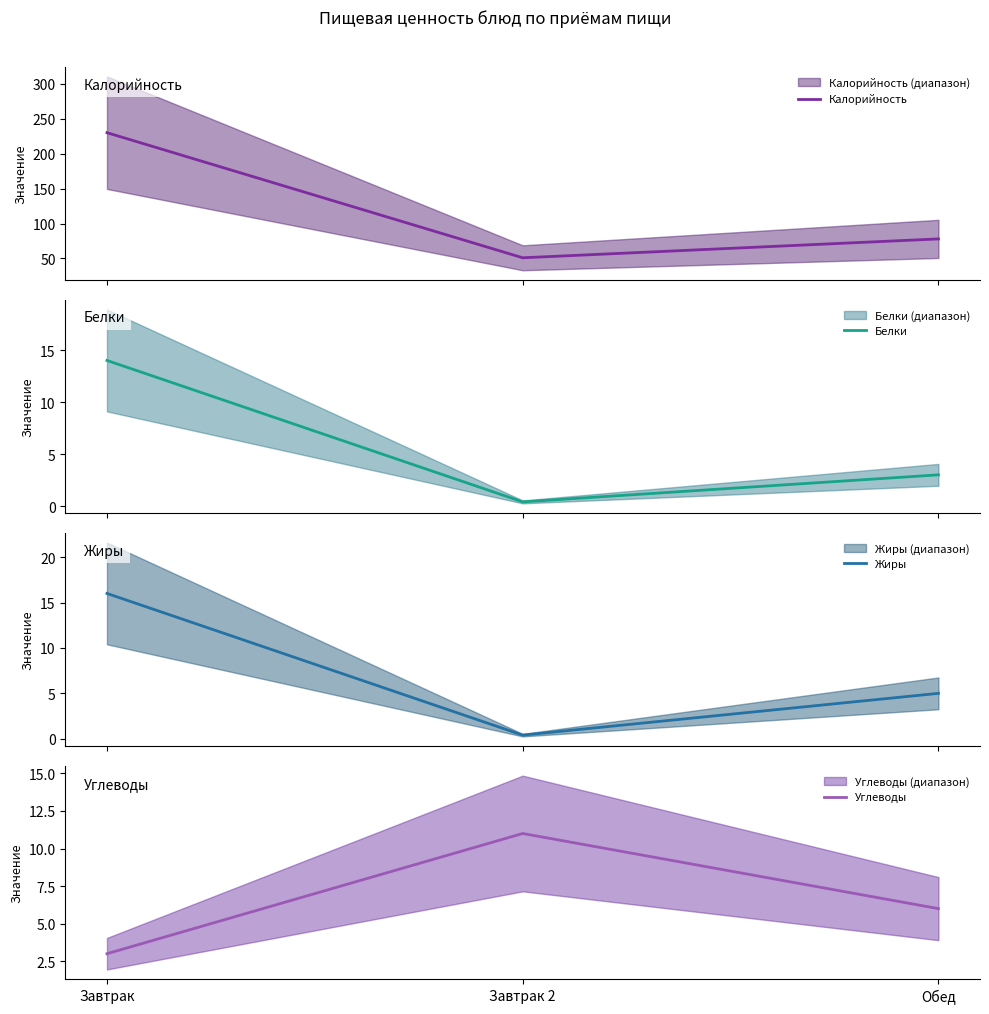

Reading left to right, what are all the values shown in this chart?

Калорийность: Завтрак=230.0	Завтрак 2=51.0	Обед=78.0
Белки: Завтрак=14.0	Завтрак 2=0.4	Обед=3.0
Жиры: Завтрак=16.0	Завтрак 2=0.4	Обед=5.0
Углеводы: Завтрак=3.0	Завтрак 2=11.0	Обед=6.0